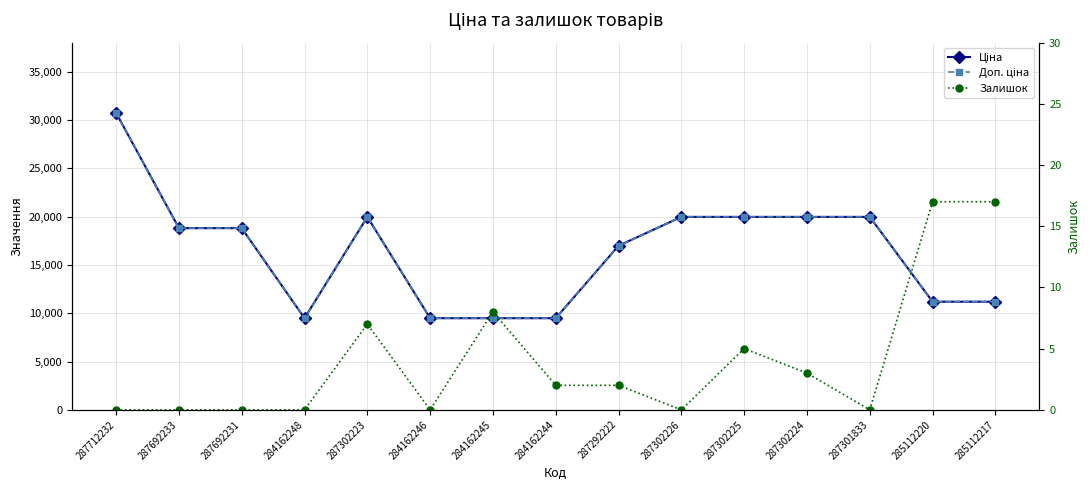

Where is Ціна nearest to the value 20098?

287302223